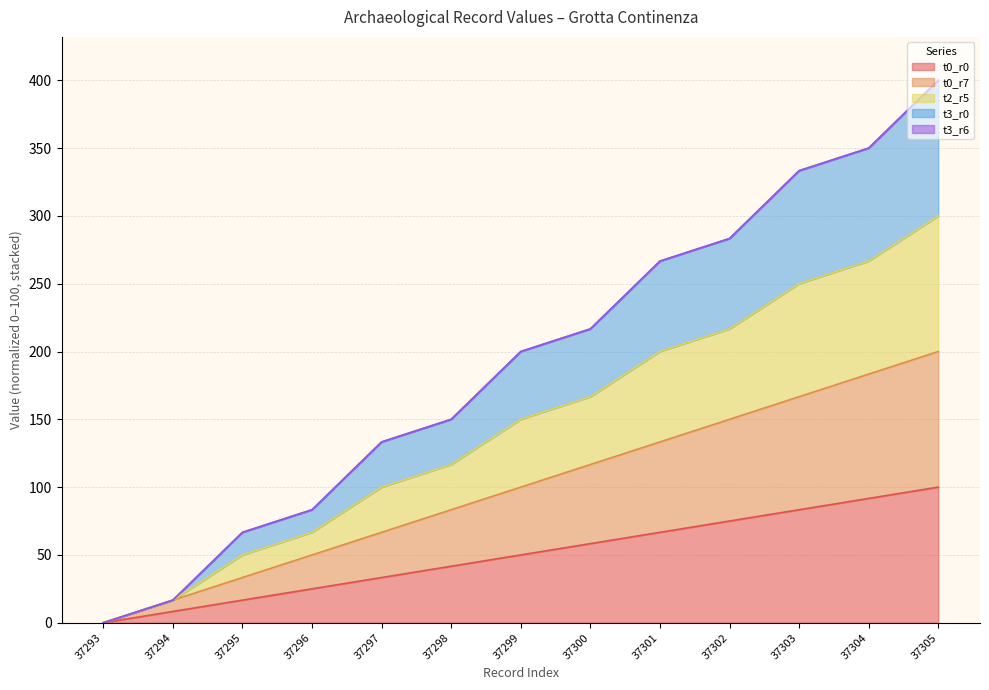

What is the value of the t0_r0 point at the 13th from the left?

100.0